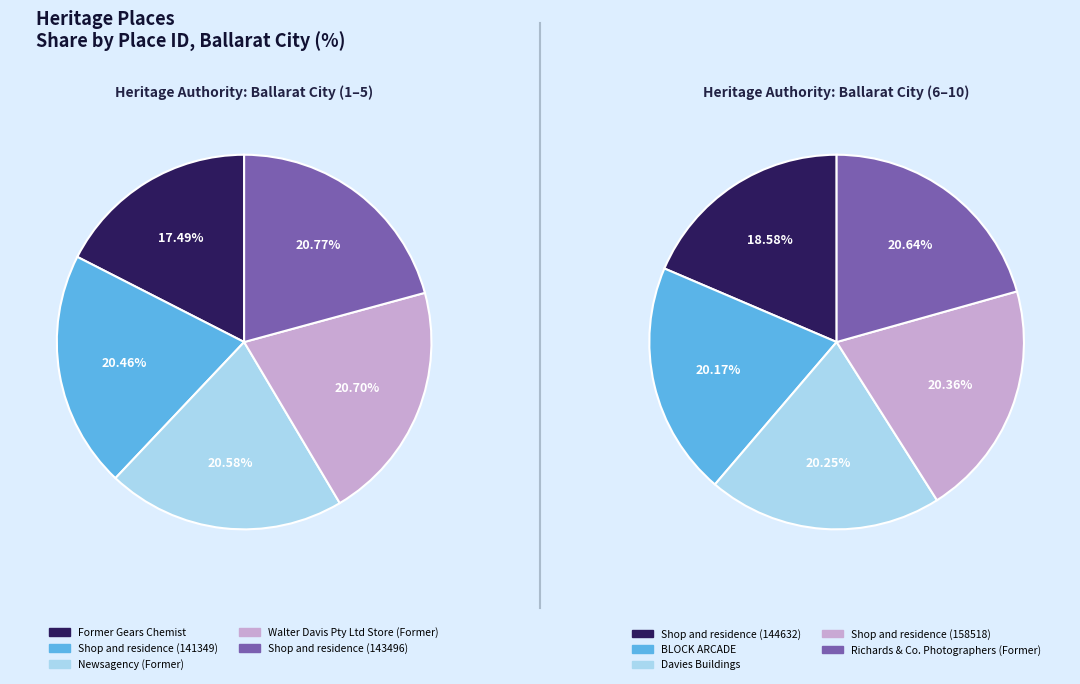

How many segments does this pie chart have?

10